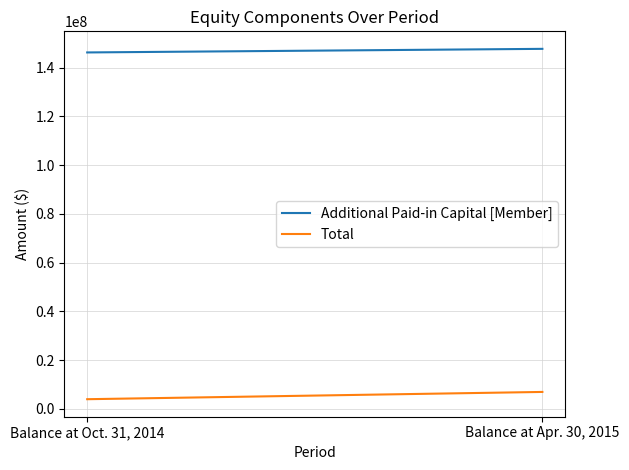

Which series has the largest total across all categories?

Additional Paid-in Capital [Member]